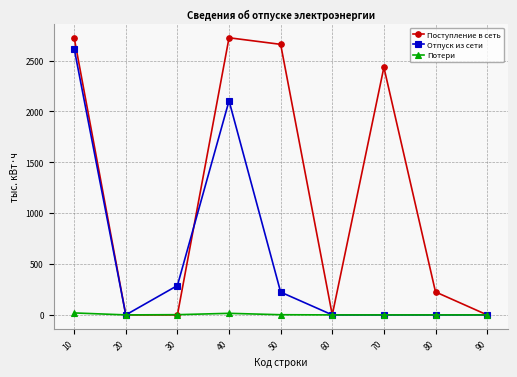

Which series has the largest total across all categories?

Поступление в сеть